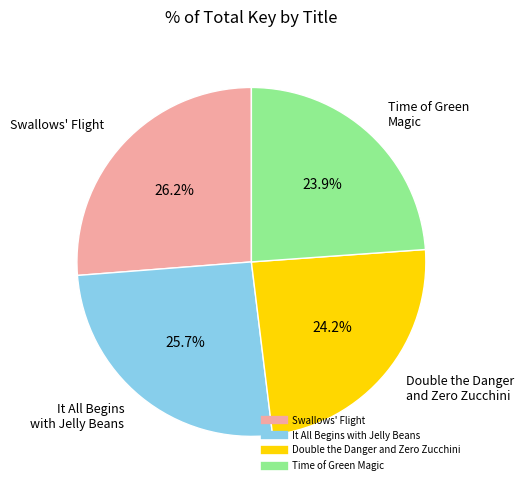

To the nearest percent, what percentage of the pie is It All Begins with Jelly Beans?

26%